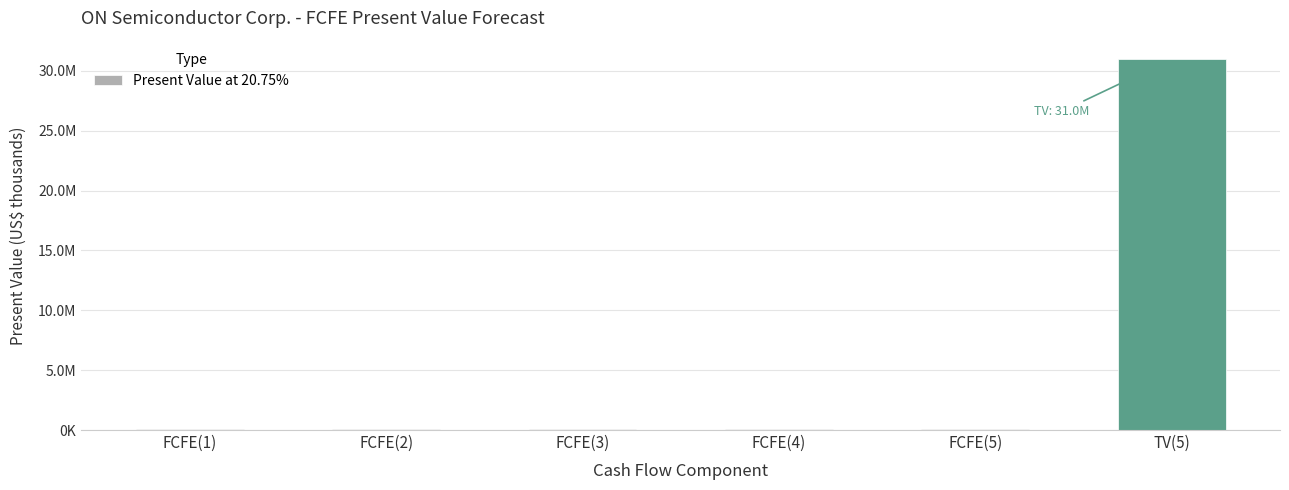

What is the difference between the values at FCFE(1) and FCFE(4)?

1237